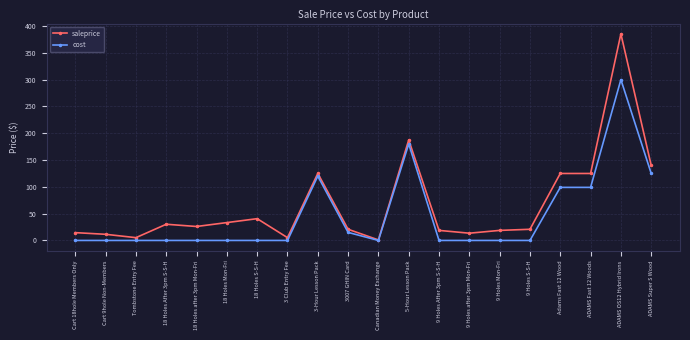

Read the cost value at Adams Fast 12 Wood.

99.0